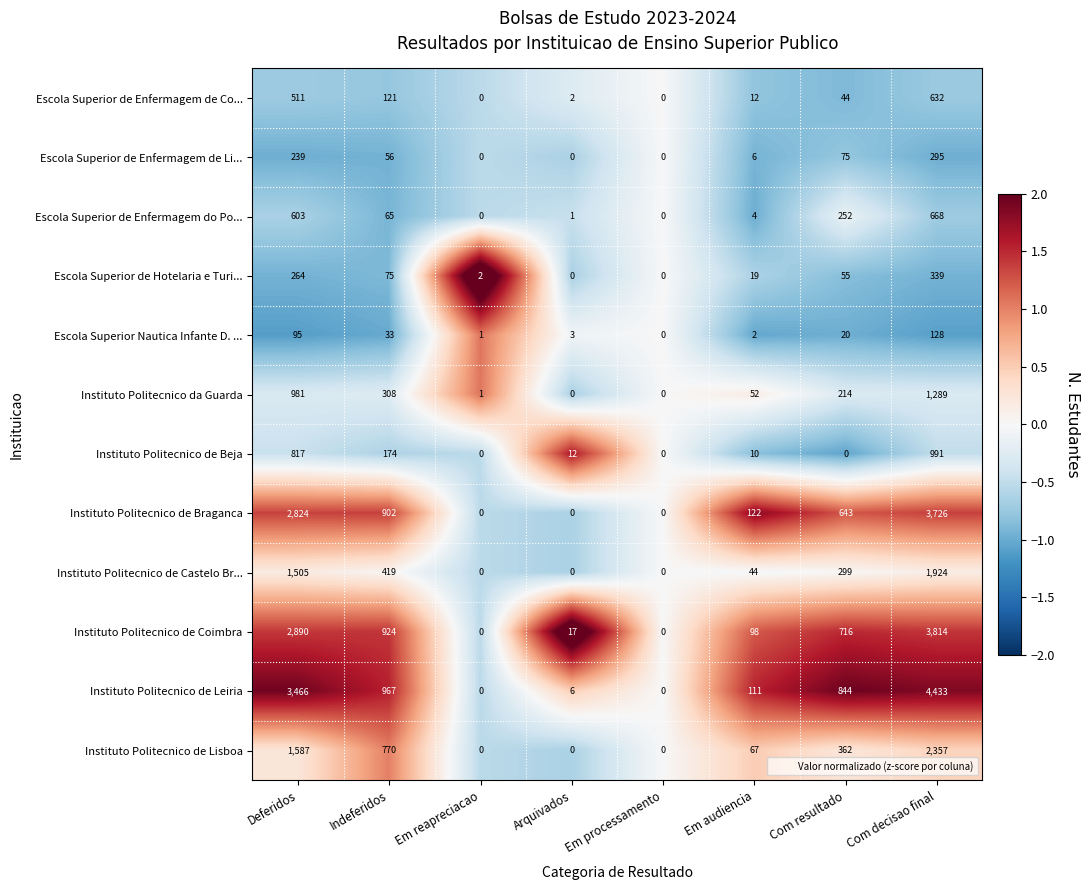

What is the difference between the Instituto Politecnico de Leiria values at Com decisao final and Deferidos?

967